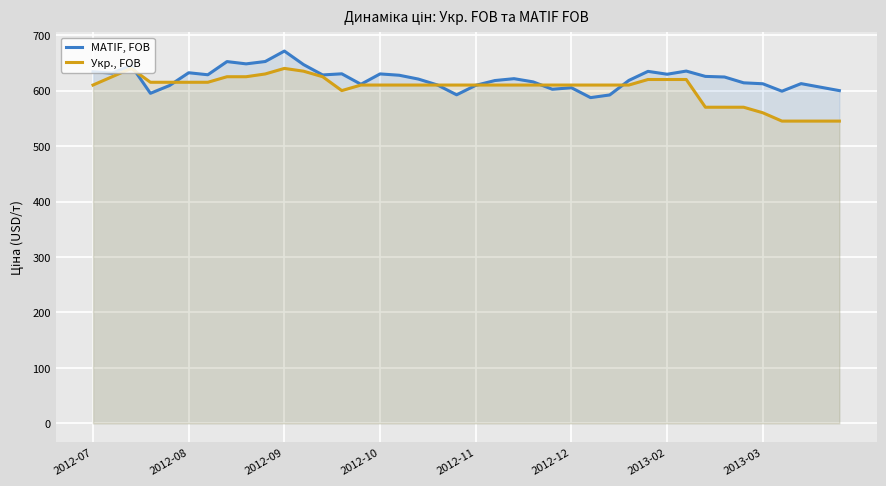

Which series has the widest spread of values?

Укр., FOB